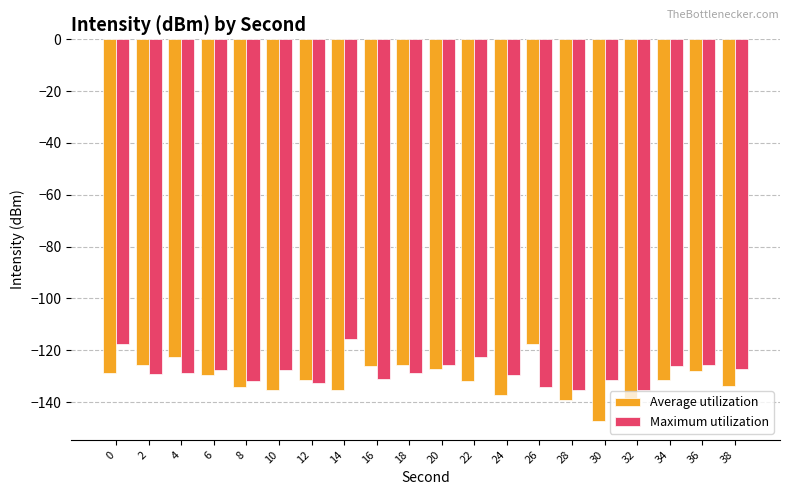

What is the value of the Maximum utilization bar at the 14th from the left?

-134.3